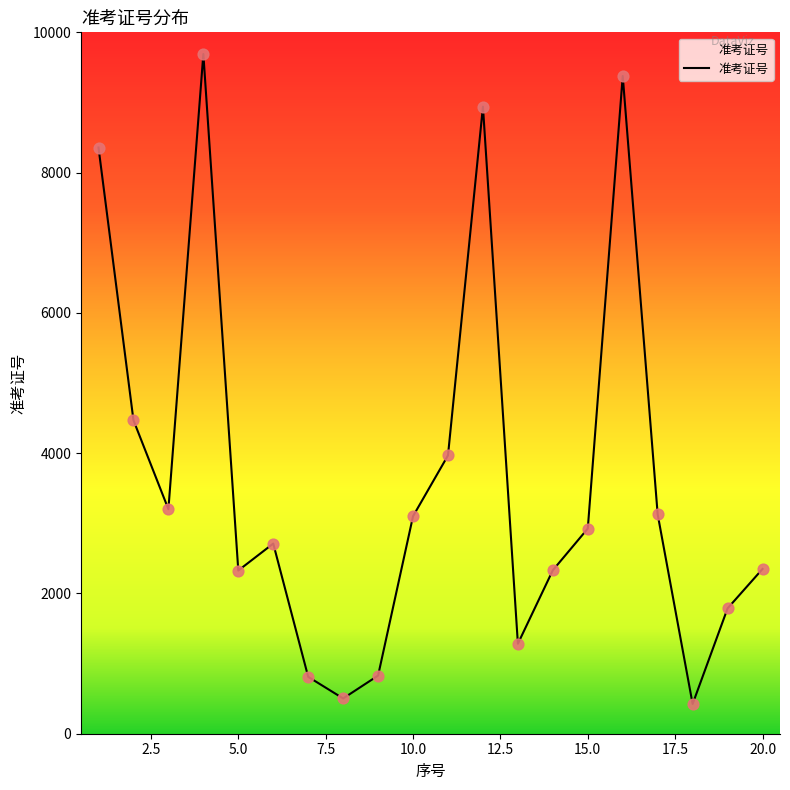

What is the difference between the maximum and minimum values?

9267